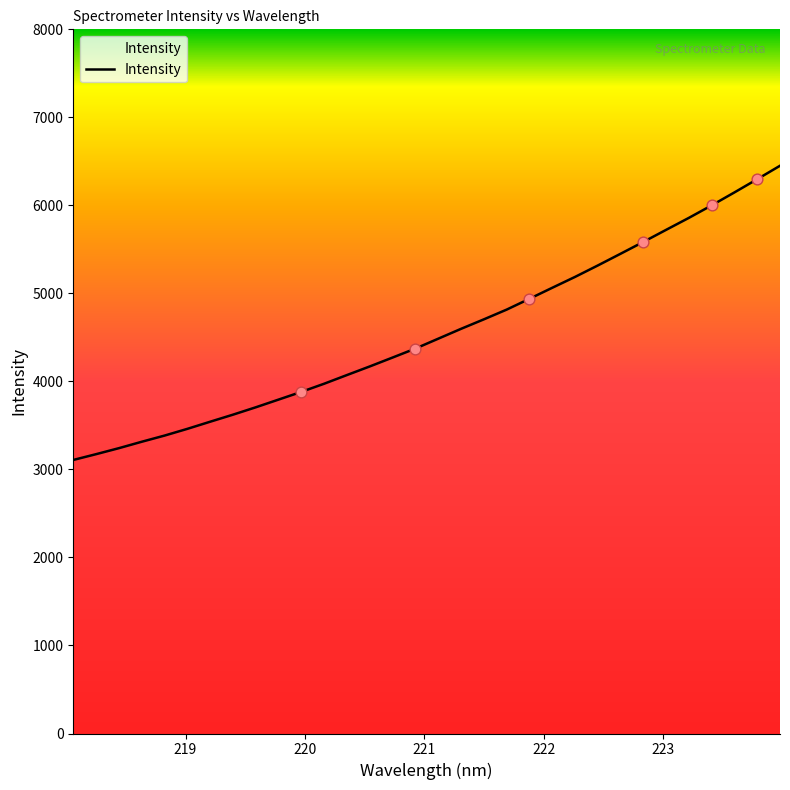

What is the minimum value shown in the chart?

3107.8